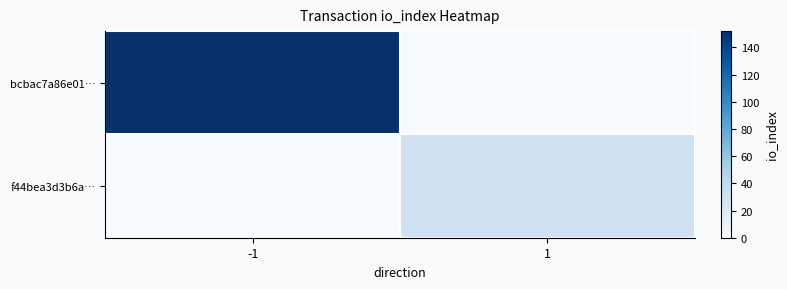

List the series in order of their overall mean, lowest first.

f44bea3d3b6a…, bcbac7a86e01…